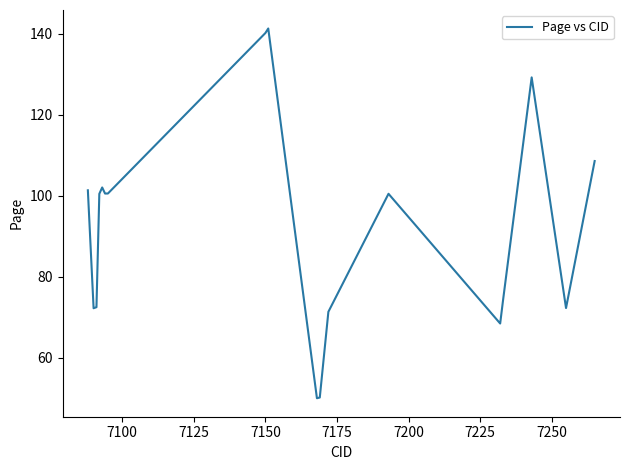

What is the difference between the maximum and minimum values?

91.2